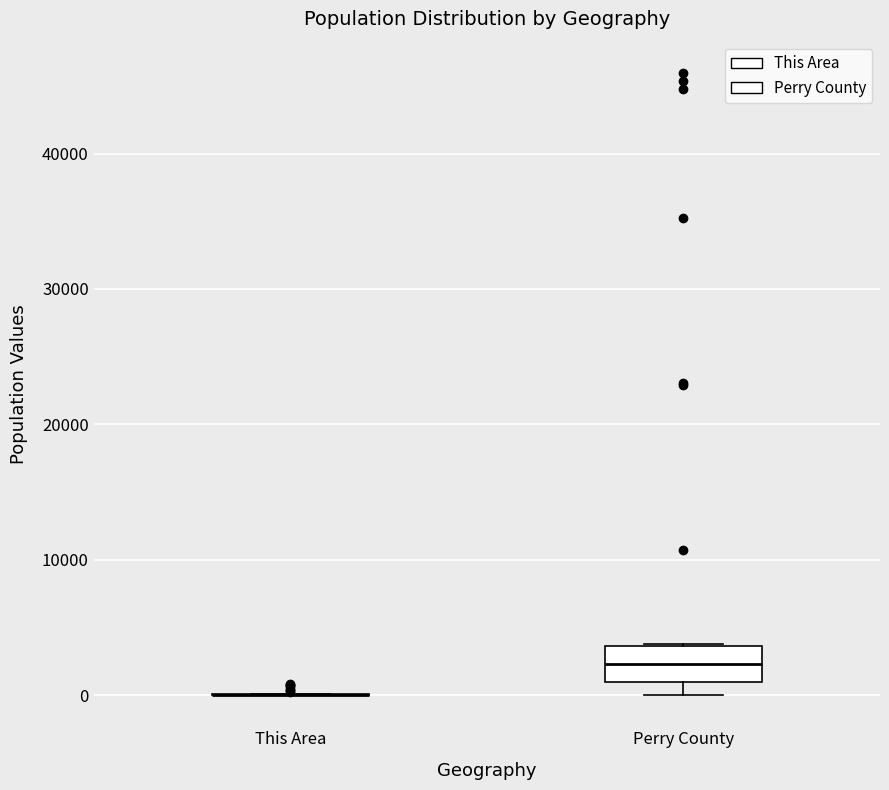

Reading left to right, read every box against the y-axis: the position of its median line, the range the box covers, and the ends of its whiskers. The values are not printed on the chart, so give them approximately, as read against the axis.

This Area: box collapsed to a line at 0, whiskers 0 to 0
Perry County: median 2000, box 1000 to 4000, whiskers 0 to 4000